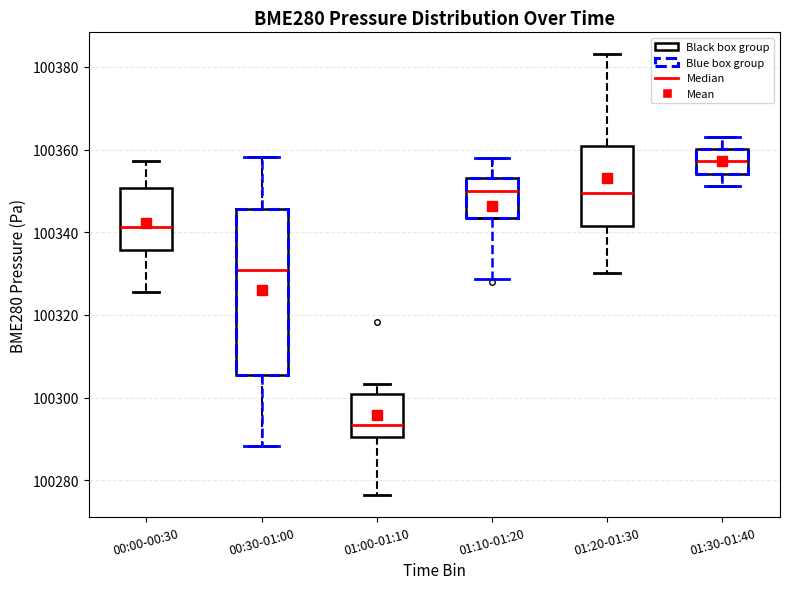

Reading left to right, read every box against the y-axis: the position of its median line, the range the box covers, and the ends of its whiskers. The values are not printed on the chart, so give them approximately, as read against the axis.

00:00-00:30: median 100342, box 100336 to 100350, whiskers 100326 to 100358
00:30-01:00: median 100330, box 100306 to 100346, whiskers 100288 to 100358
01:00-01:10: median 100294, box 100290 to 100300, whiskers 100276 to 100304
01:10-01:20: median 100350, box 100344 to 100354, whiskers 100344 to 100358
01:20-01:30: median 100350, box 100342 to 100360, whiskers 100330 to 100384
01:30-01:40: median 100358, box 100354 to 100360, whiskers 100352 to 100364